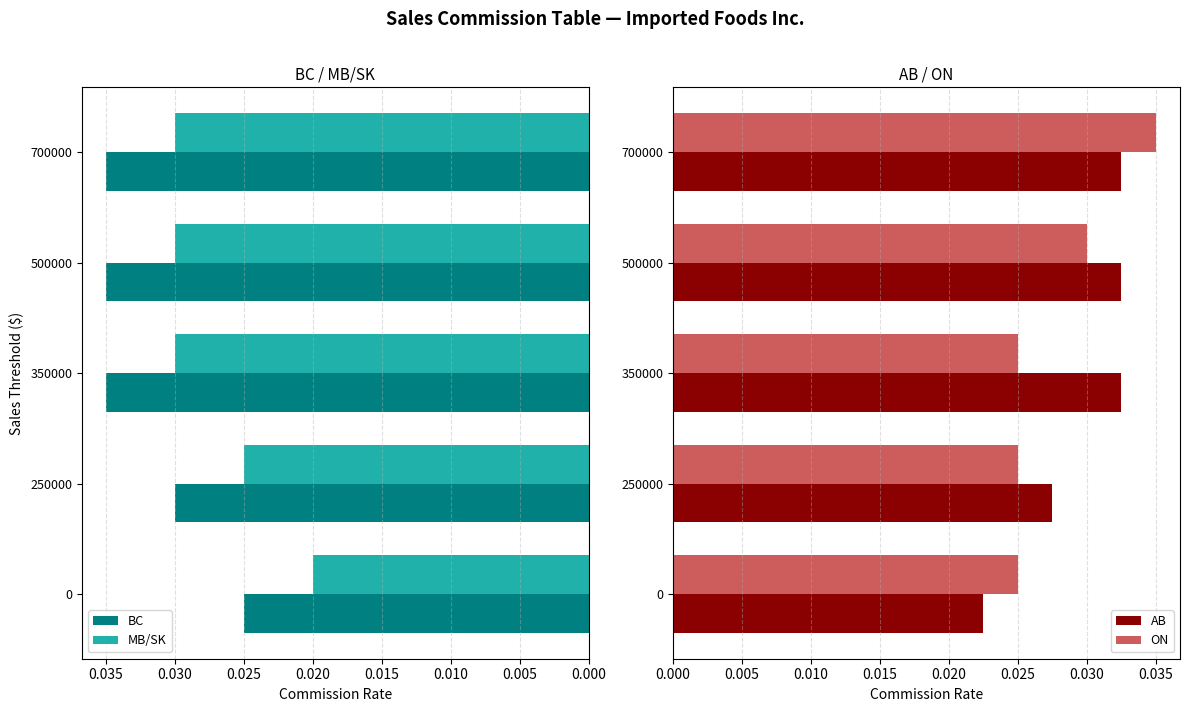

Which series has the largest range (max minus min)?

BC